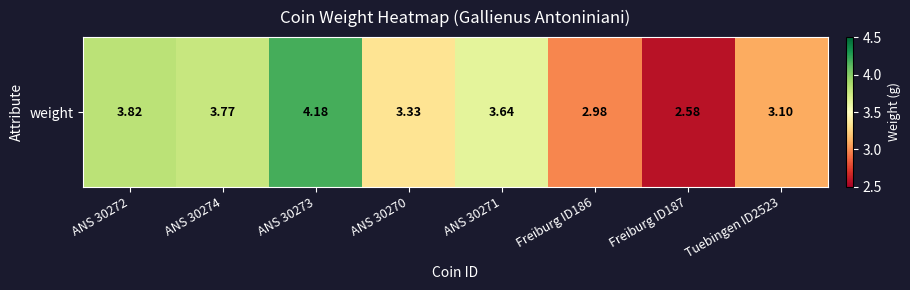

The value at ANS 30273 is 2.0. True or false?

False